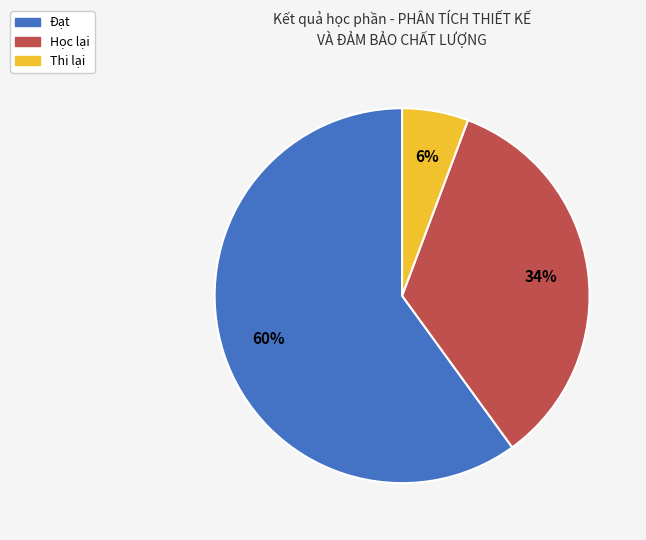

To the nearest percent, what is the average slice percentage?

33%